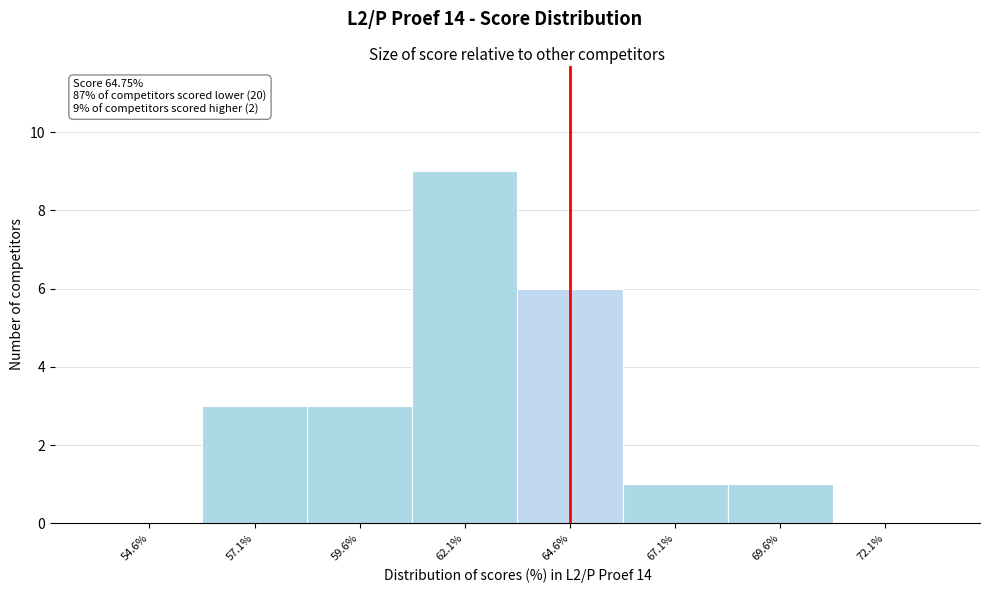

Over which range of the x-axis is the bar tallest?

61.0 to 63.5